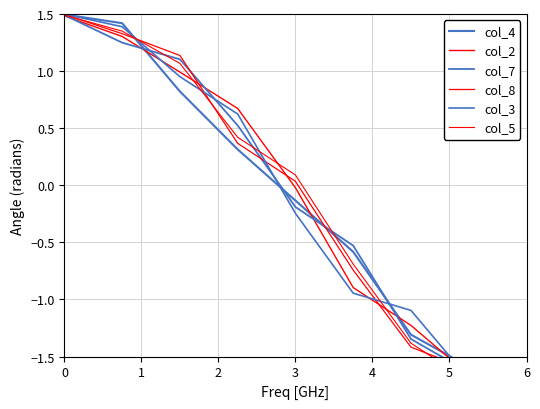

Does the chart have visible grid lines?

Yes